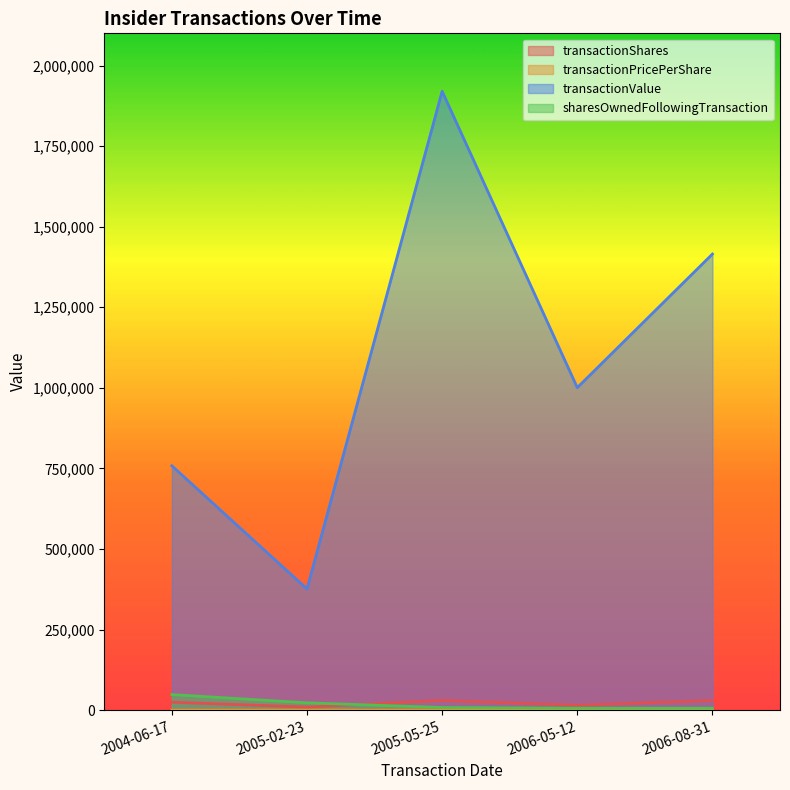

True or false: transactionPricePerShare and transactionShares intersect in this chart.

False